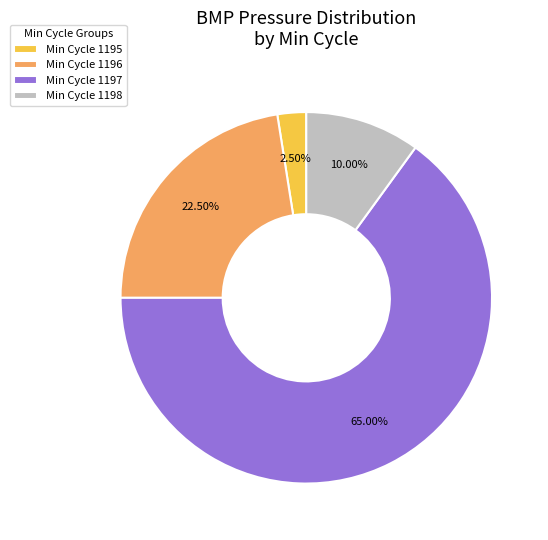

Do Min Cycle 1198 and Min Cycle 1196 together represent more than half of the pie?

No